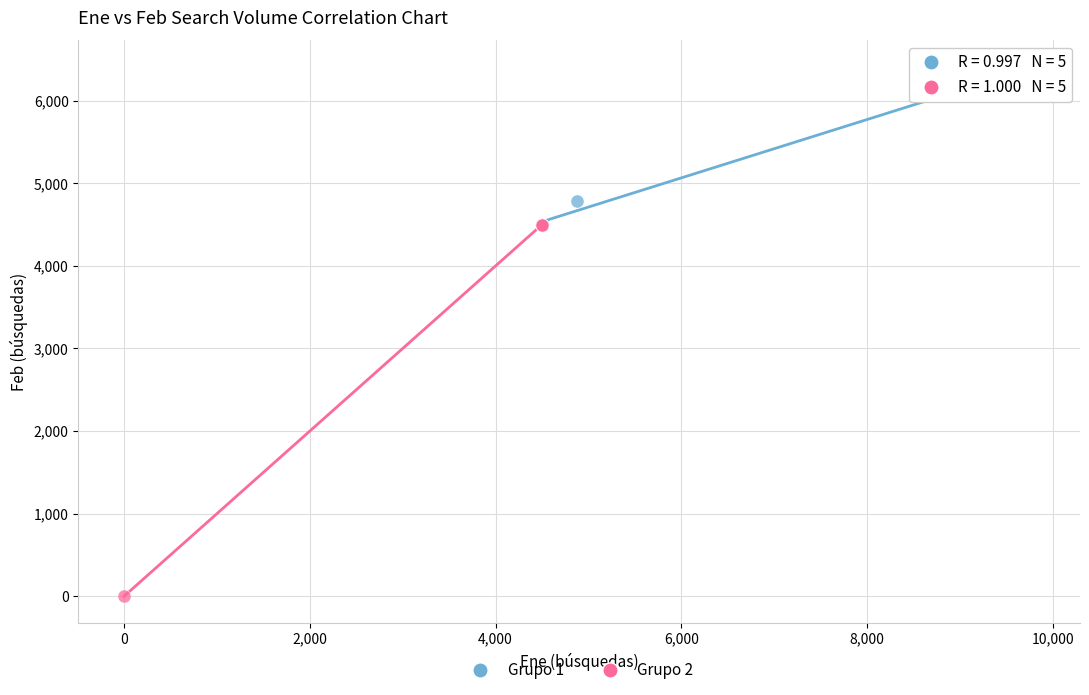

Which series contains the lowest Y value?

Grupo 2